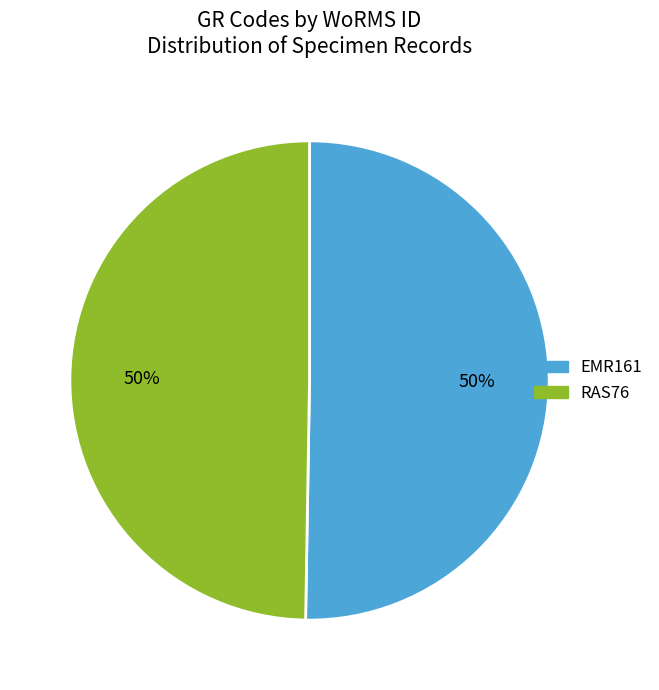

To the nearest percent, what is the combined percentage of EMR161 and RAS76?

100%